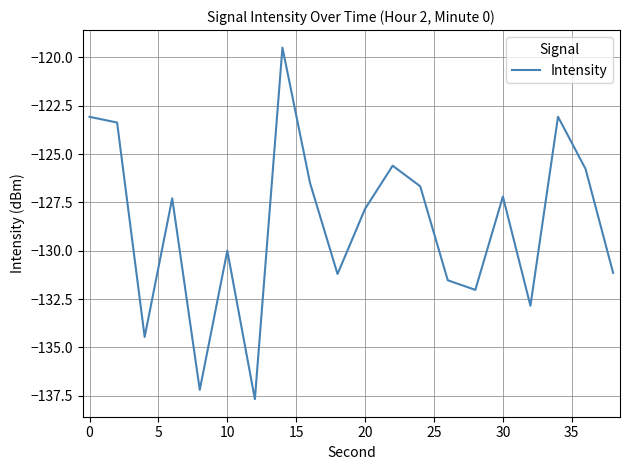

What is the minimum value shown in the chart?

-137.7